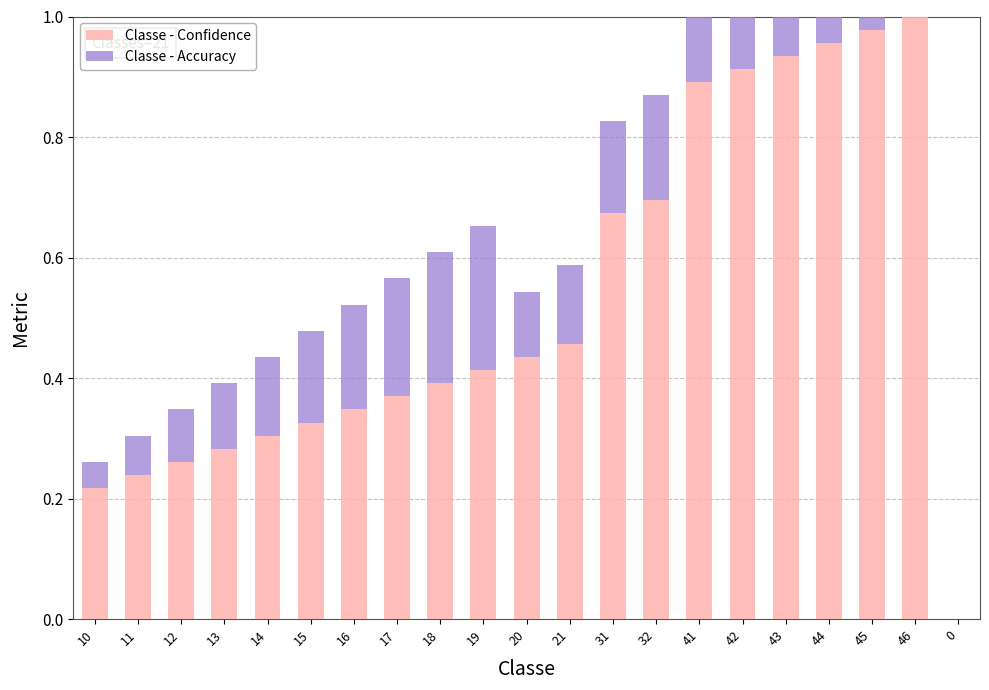

What position from the right is 18?

13